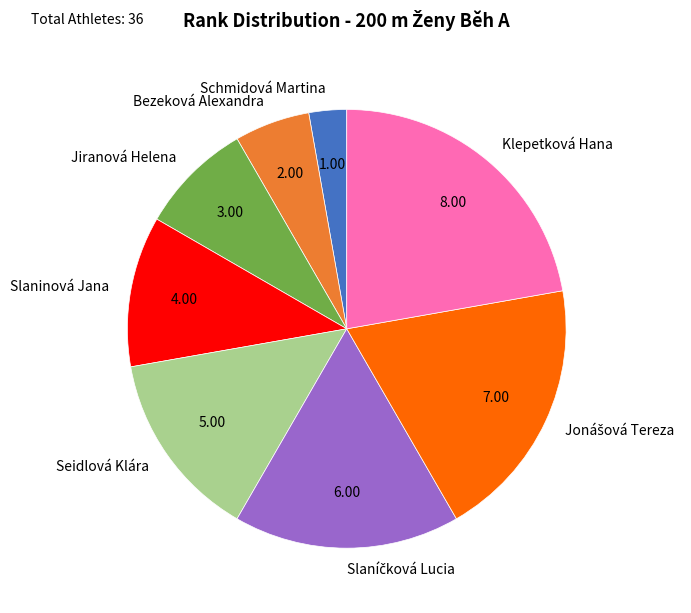

Which slice is the smallest?

Schmidová Martina